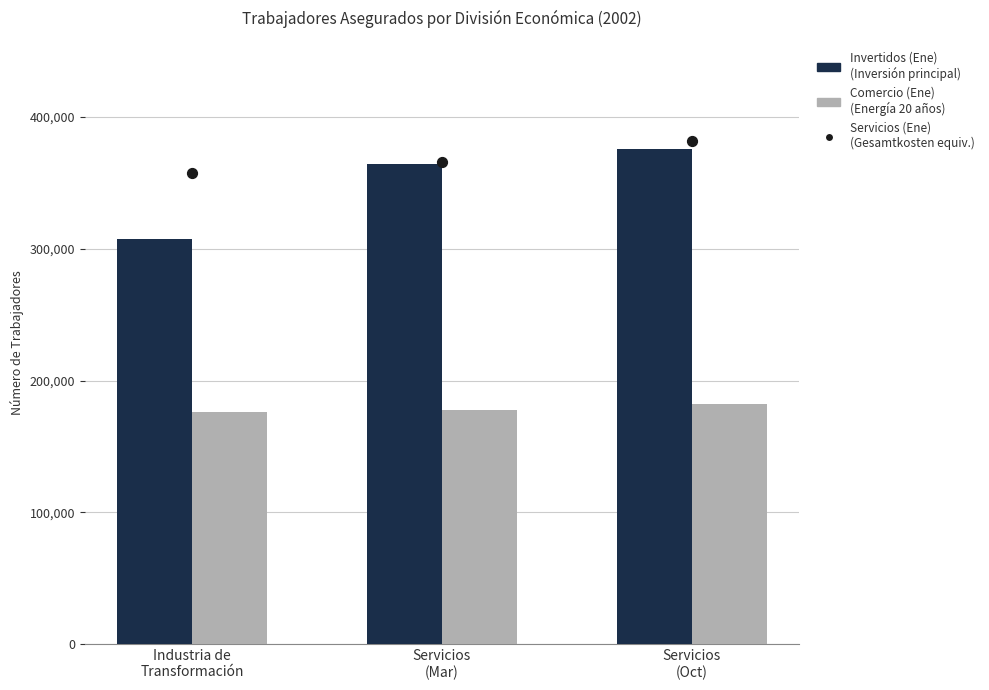

At which category is the sum across all series the highest?

Servicios
(Oct)